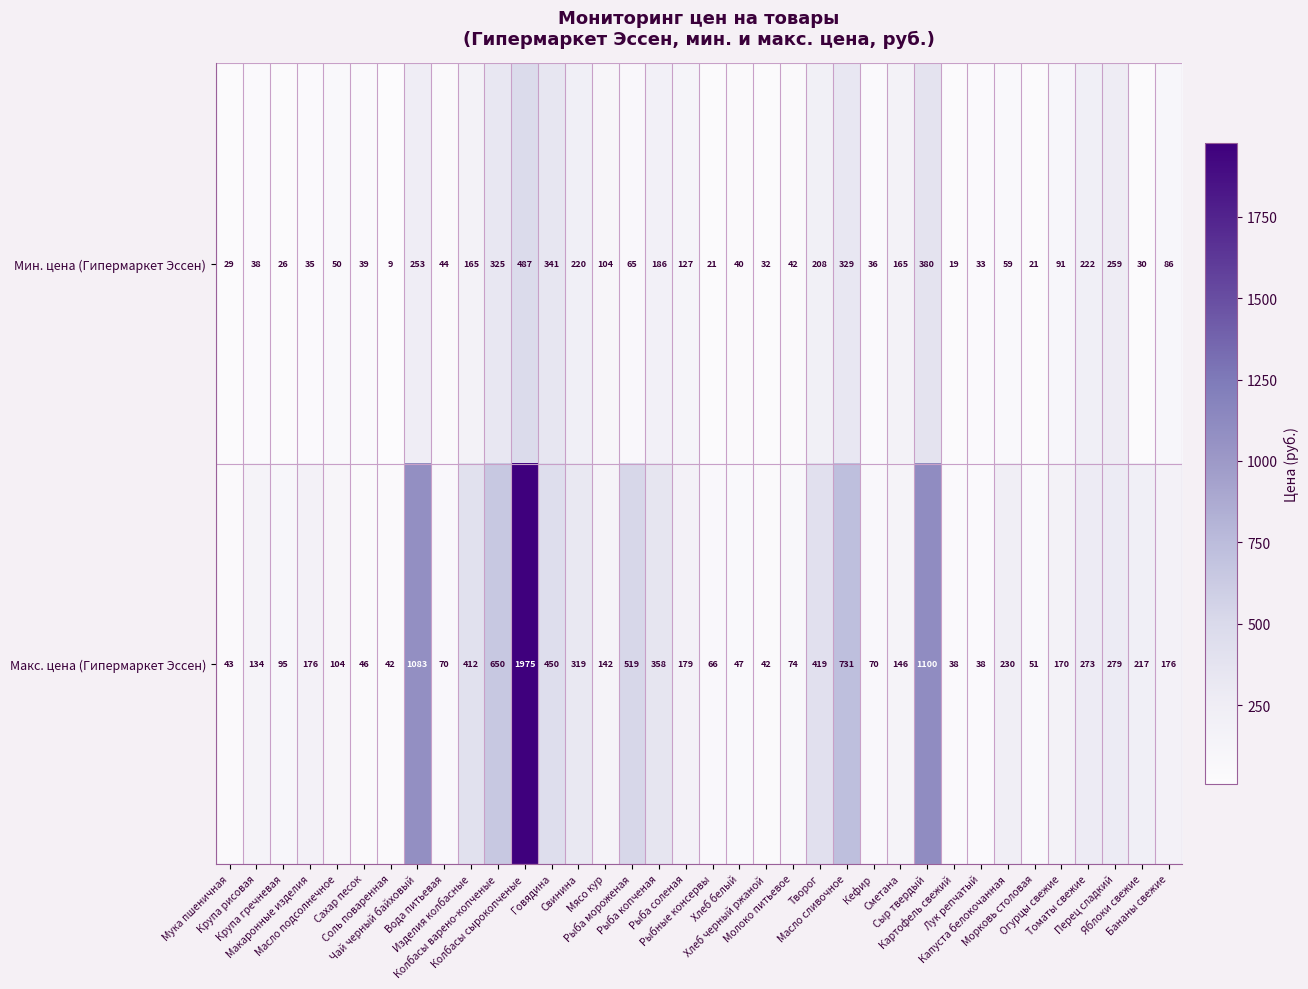

List the series in order of their overall mean, lowest first.

Мин. цена (Гипермаркет Эссен), Макс. цена (Гипермаркет Эссен)